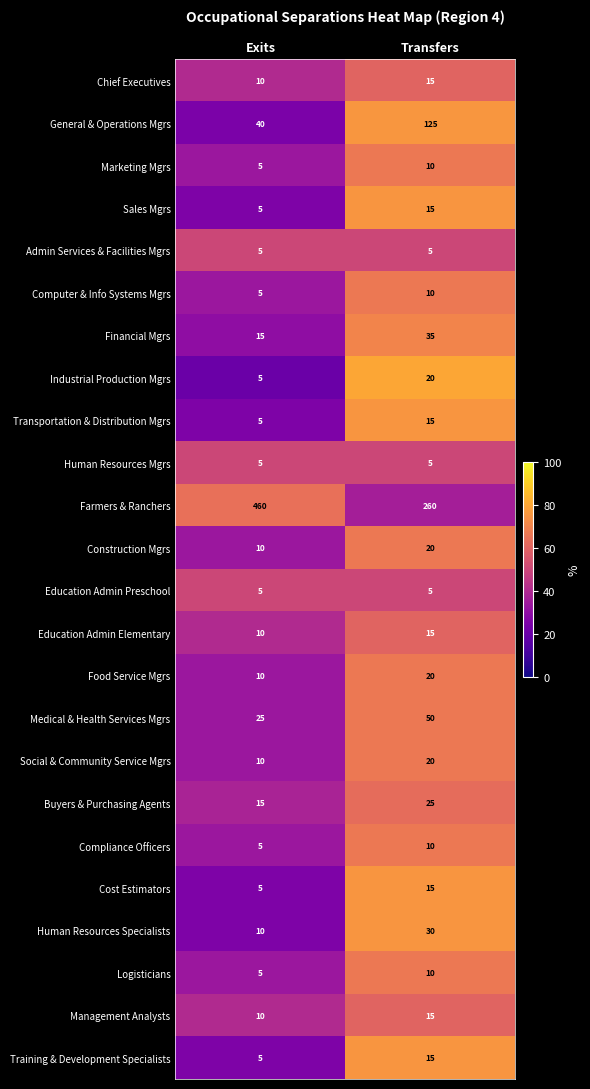

Between Exits and Transfers, which series saw the biggest shift?

Farmers & Ranchers